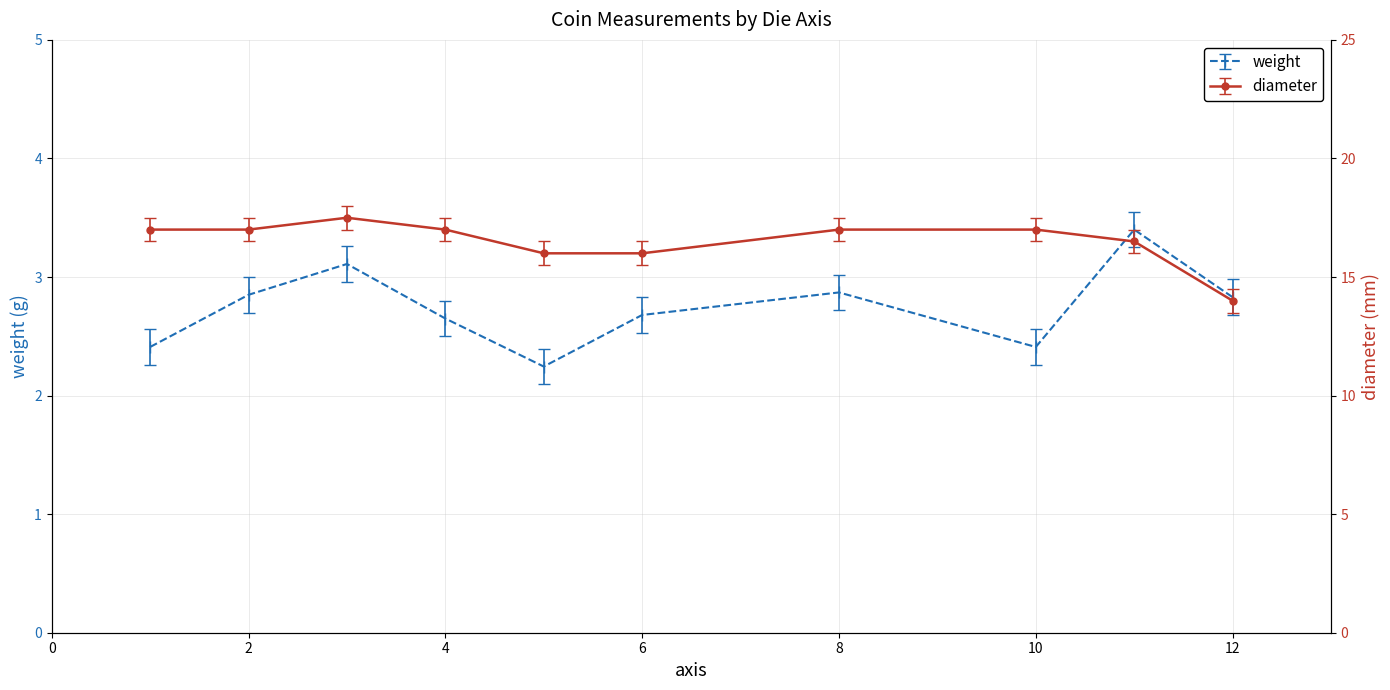

What is the difference between the weight values at 10 and 2?

0.4